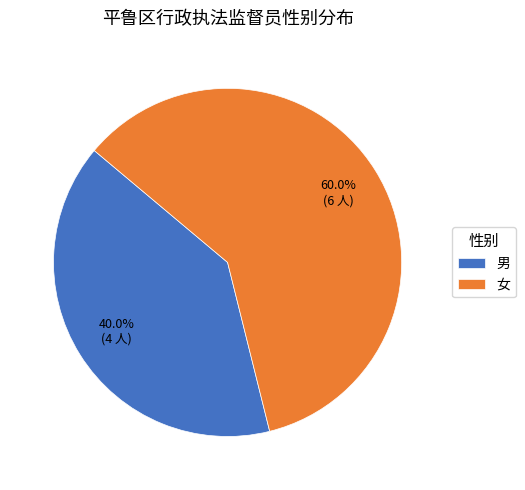

Approximately how many times larger is the value at 女 compared to 男?

1.5